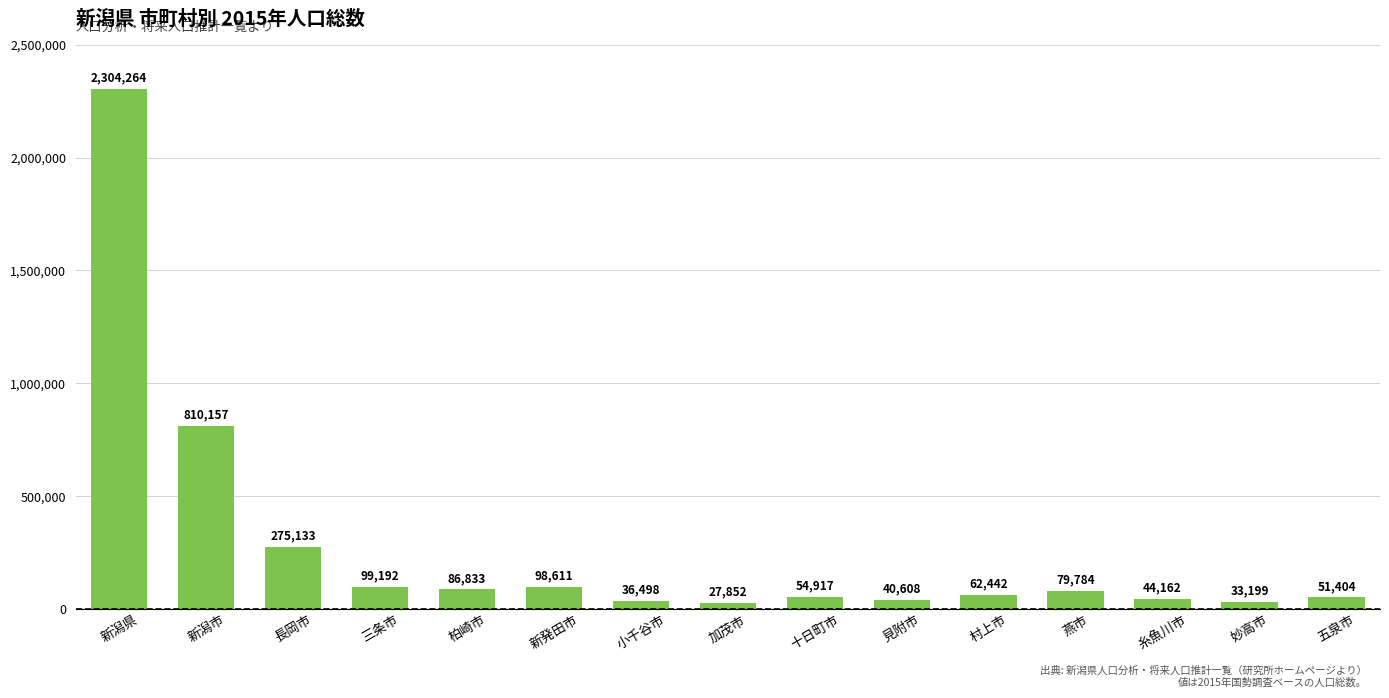

What is the change in value from 長岡市 to 妙高市?

-241934